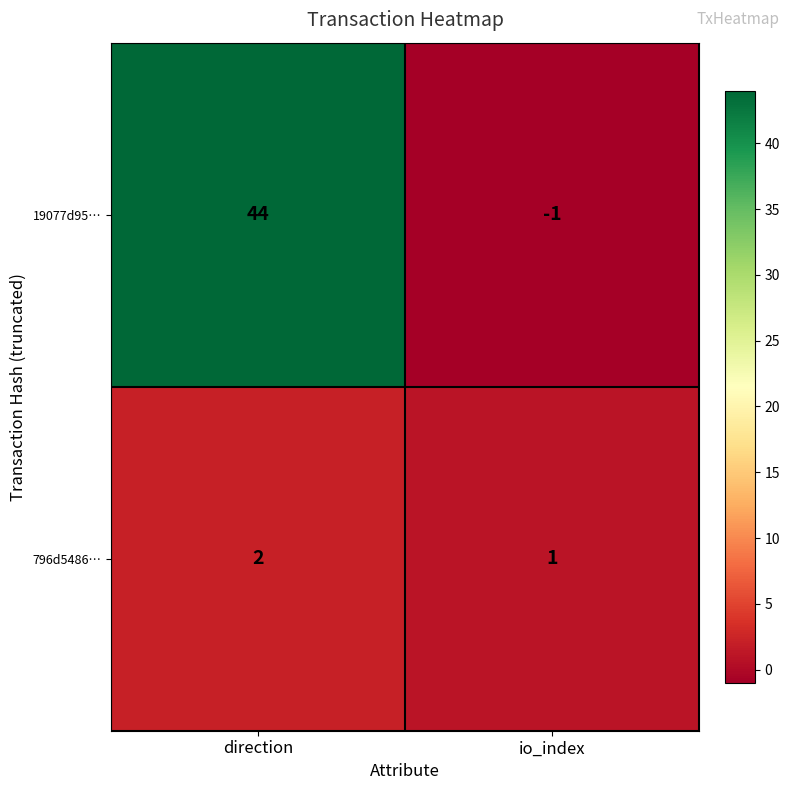

Rank the series by their average value, from highest to lowest.

19077d95…, 796d5486…